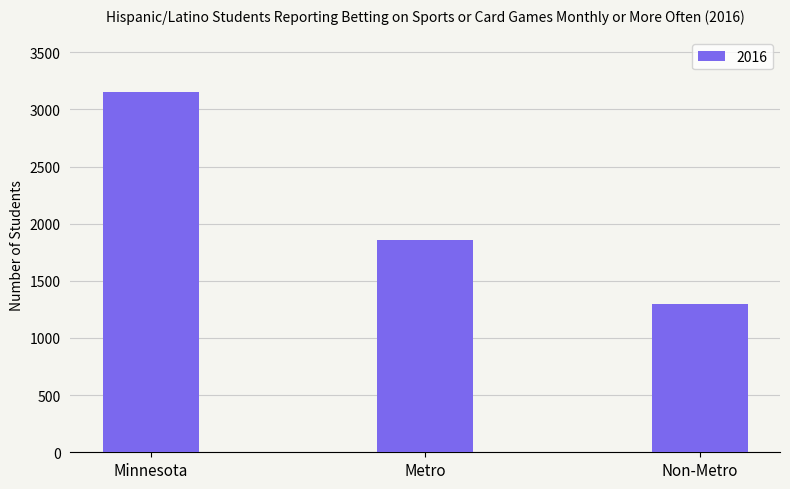

What is the difference between the second highest and minimum values?

554